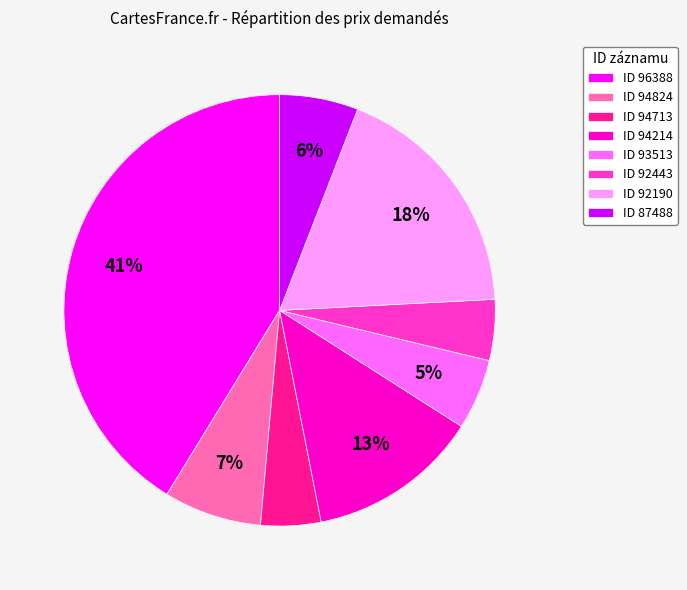

What is the largest slice in the pie chart?

ID 96388